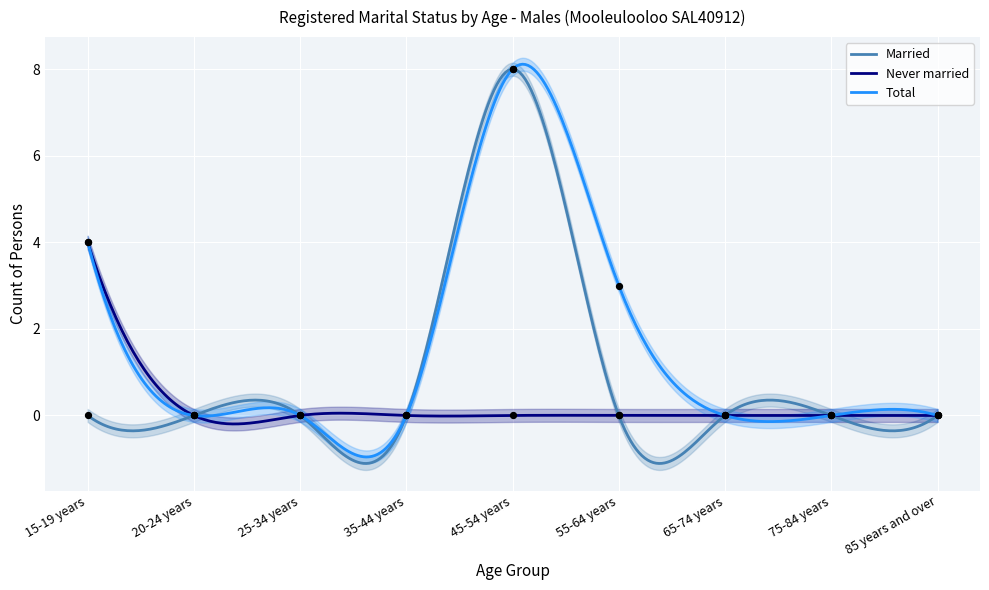

Which series contains the highest Y value?

Married